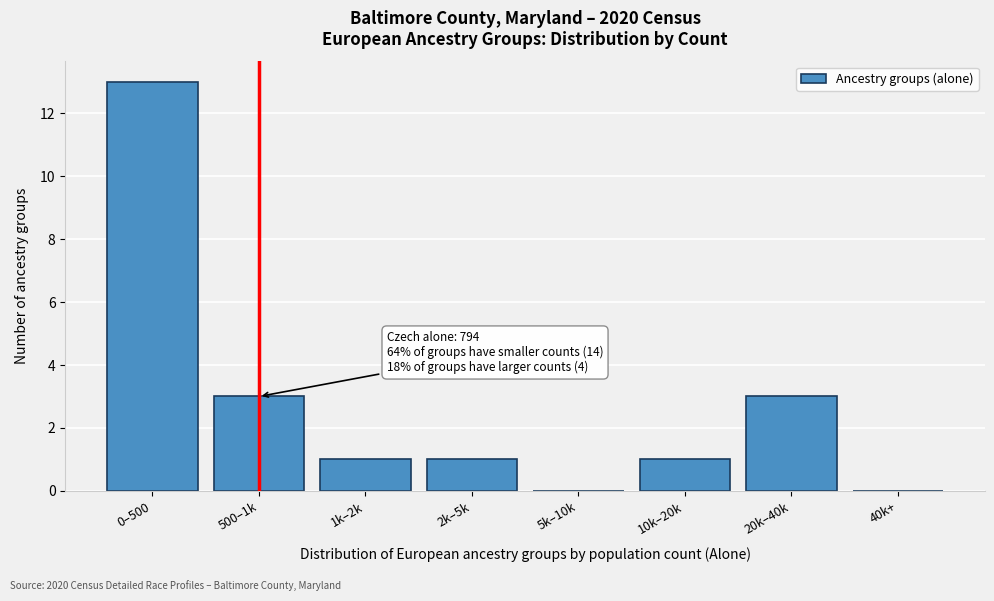

Reading left to right, transcribe all the data shown in this chart.

0–500=13	500–1k=3	1k–2k=1	2k–5k=1	5k–10k=0	10k–20k=1	20k–40k=3	40k+=0